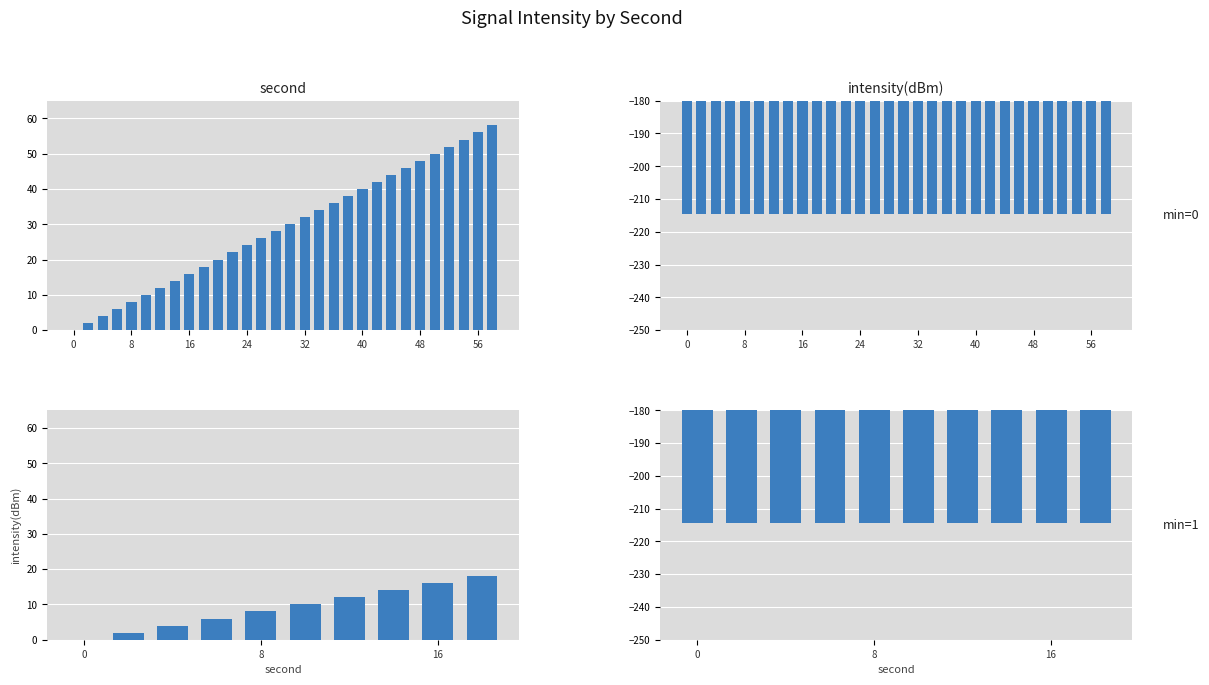

How many bars are there in each group?

2